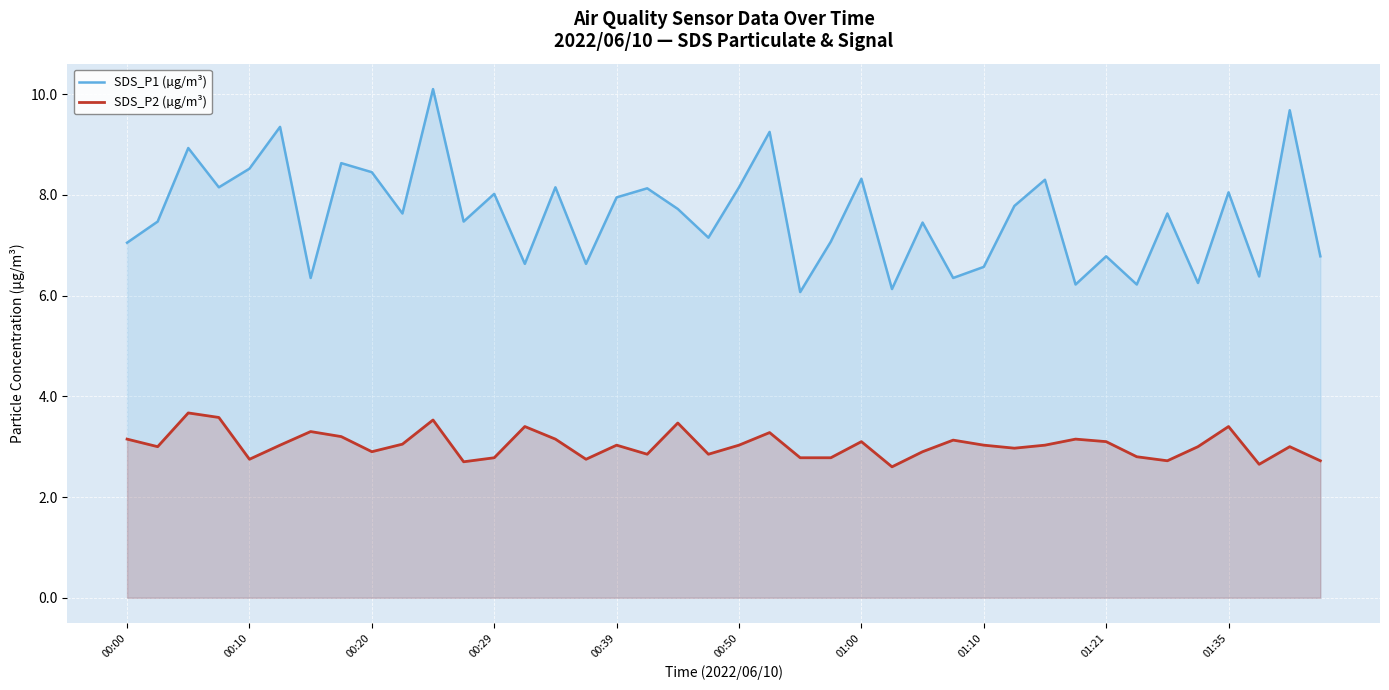

What is the difference between the maximum and minimum values in the SDS_P2 (µg/m³) series?

1.1